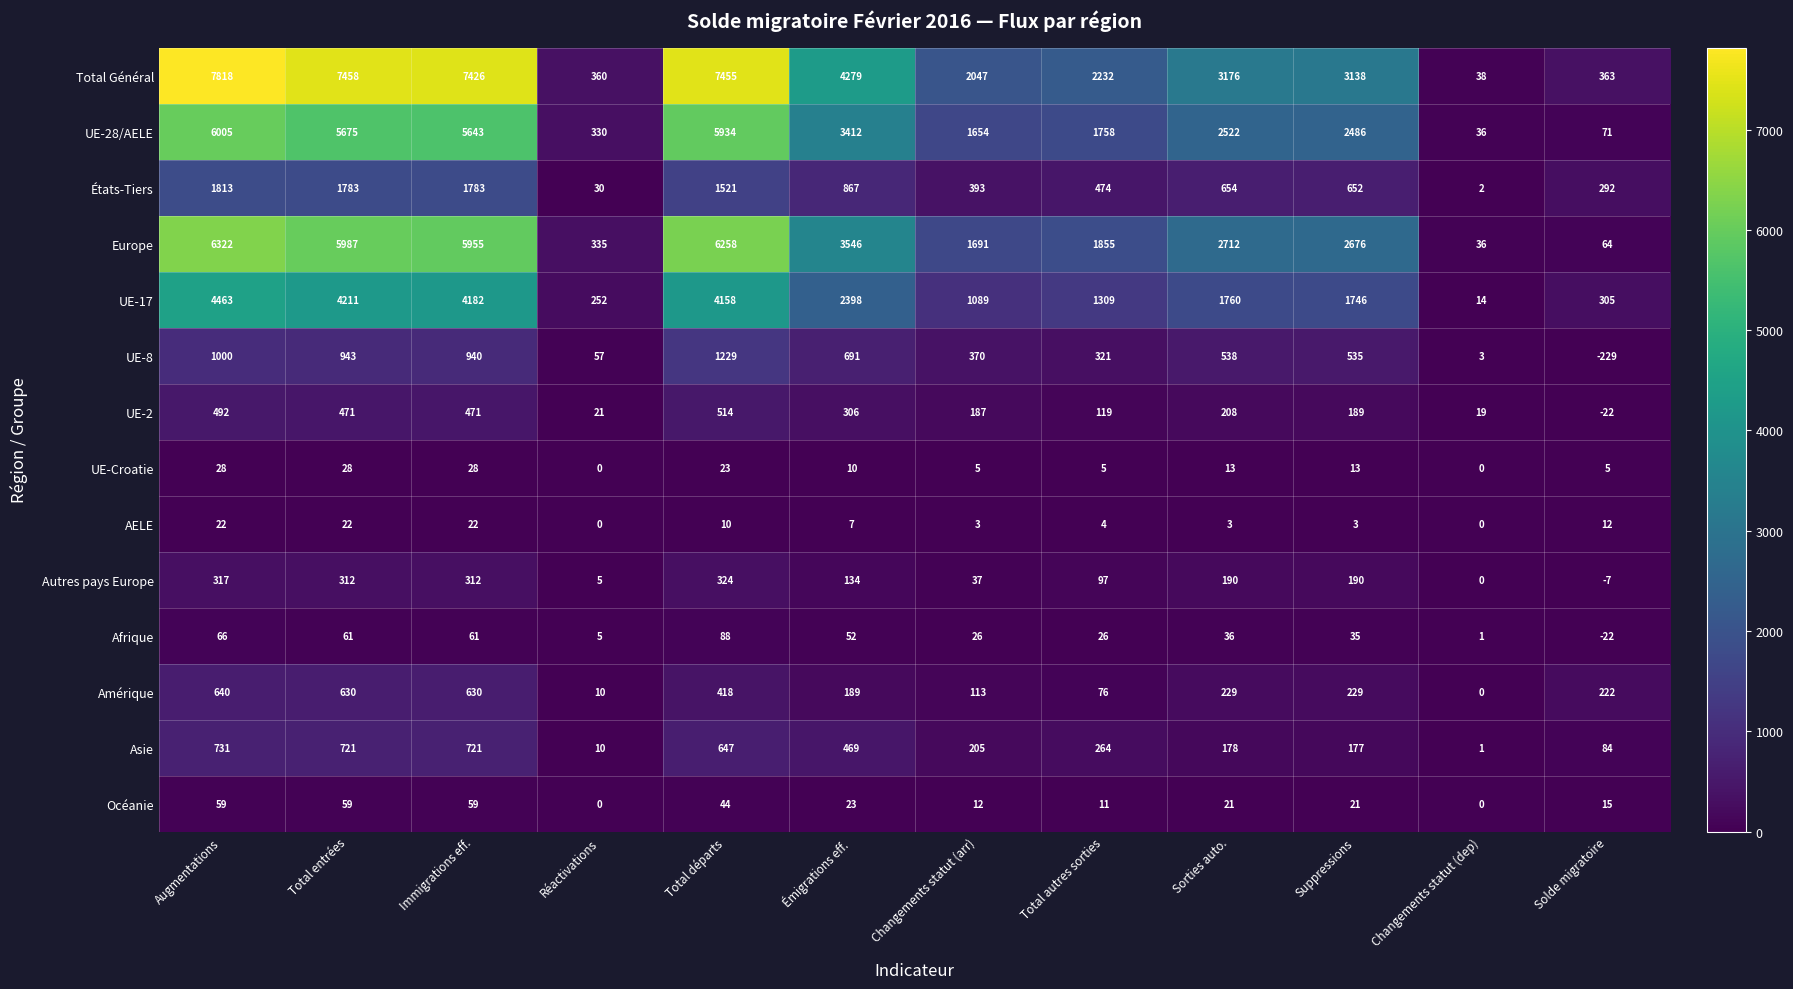

Which series has the widest spread of values?

Total Général